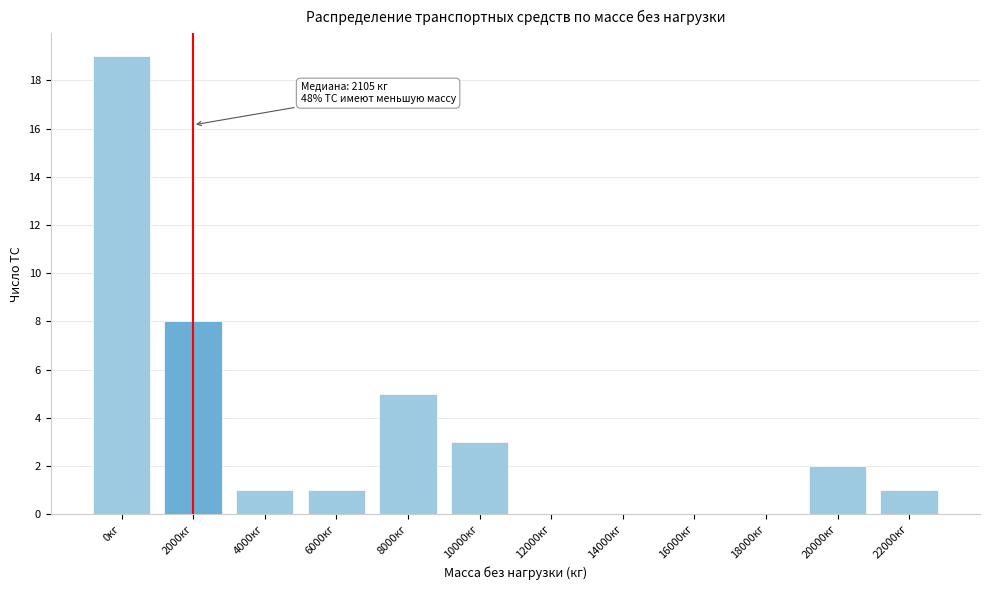

Reading right to left, extract all data points from this chart.

22000кг=1	20000кг=2	18000кг=0	16000кг=0	14000кг=0	12000кг=0	10000кг=3	8000кг=5	6000кг=1	4000кг=1	2000кг=8	0кг=19